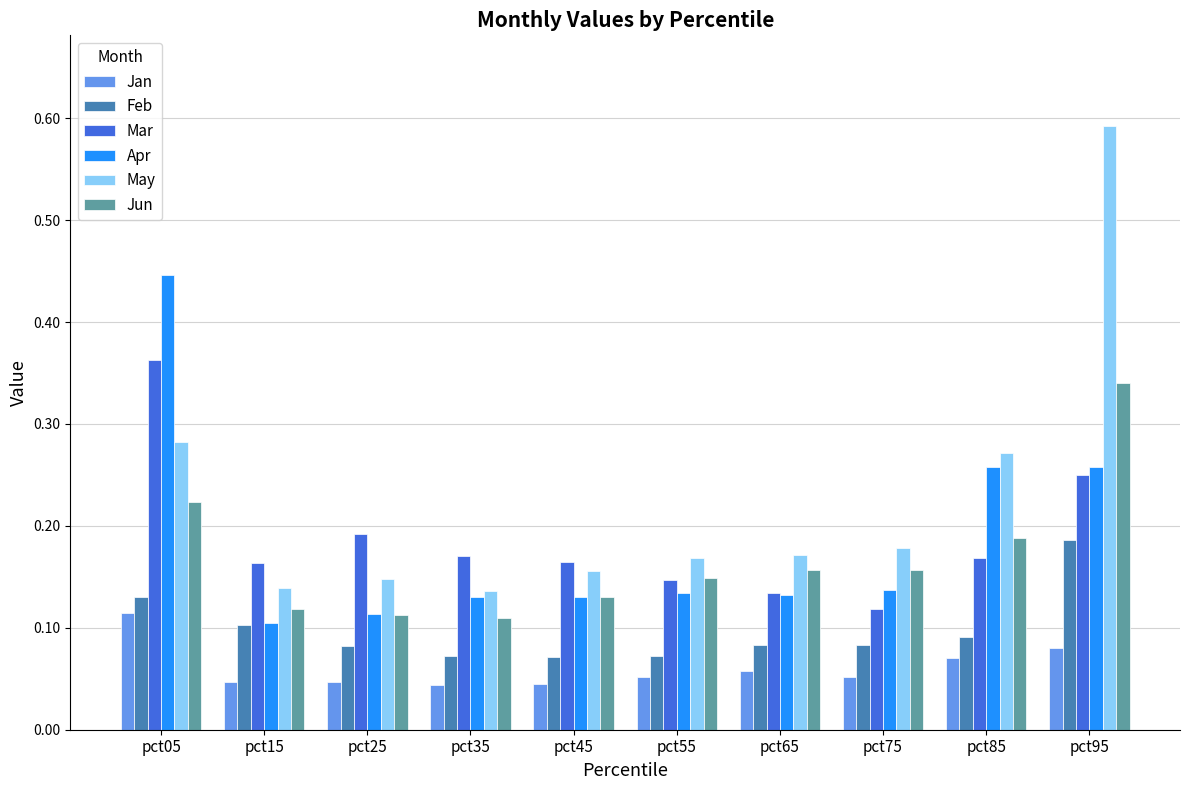

Which category has the highest value in the Feb series?

pct95